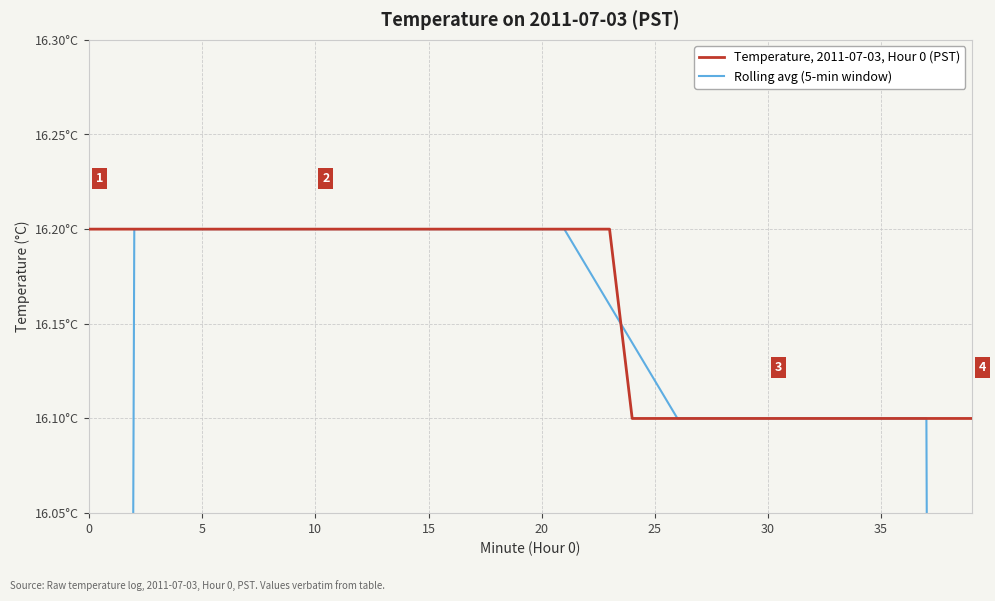

Between 20 and 30, which series saw the biggest shift?

Temperature, 2011-07-03, Hour 0 (PST)